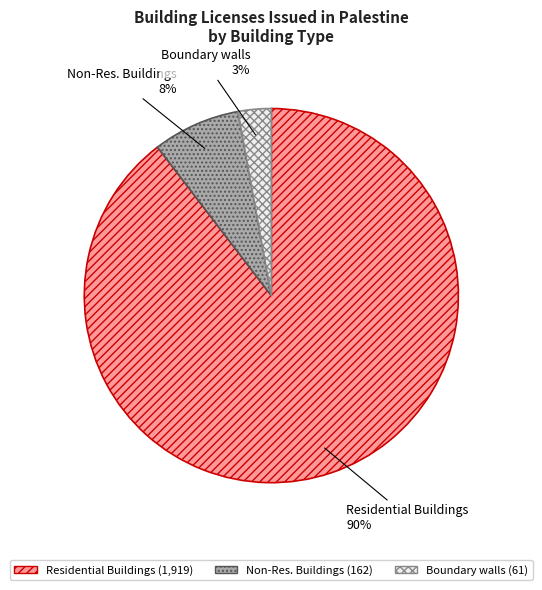

Is there any slice that represents more than half of the pie?

Yes